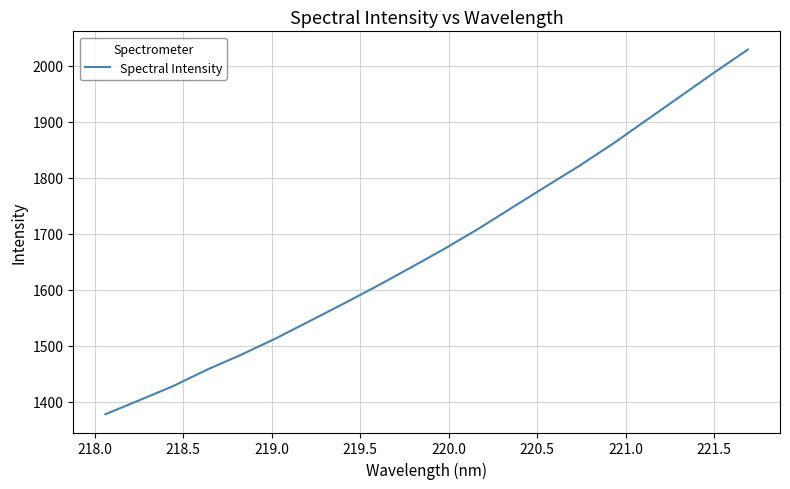

What is the maximum value shown in the chart?

2029.3